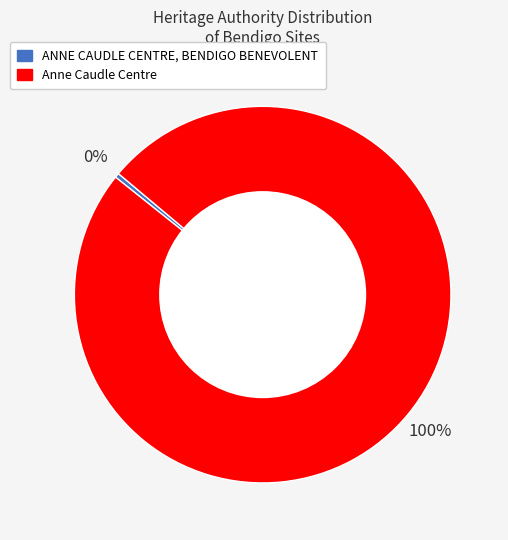

To the nearest percent, what percentage of the pie is Anne Caudle Centre?

100%